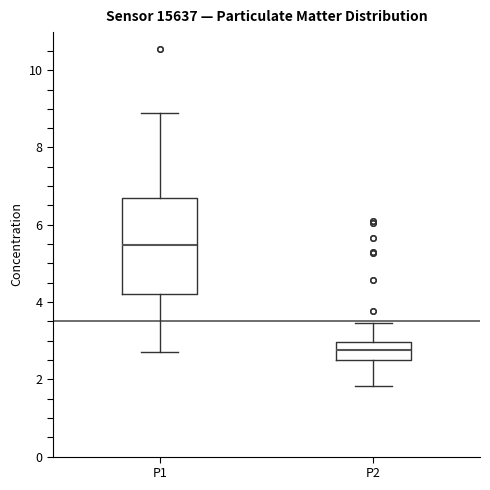

Reading left to right, read every box against the y-axis: the position of its median line, the range the box covers, and the ends of its whiskers. The values are not printed on the chart, so give them approximately, as read against the axis.

P1: median 5.4, box 4.2 to 6.6, whiskers 2.8 to 8.8
P2: median 2.8, box 2.4 to 3.0, whiskers 1.8 to 3.4